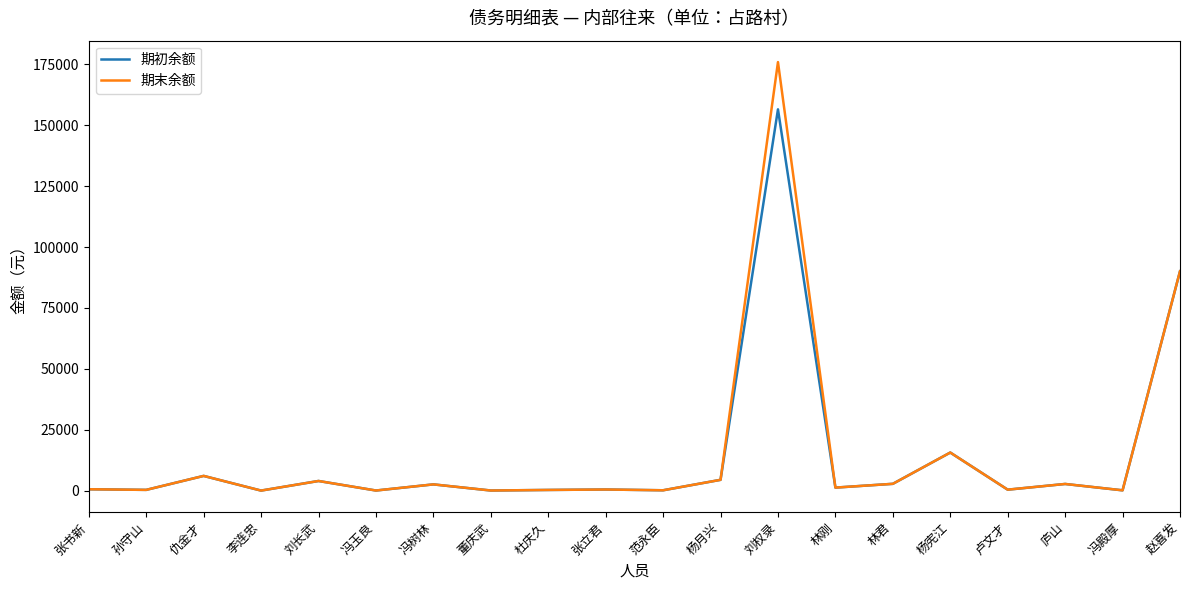

Where is the first local maximum for 期末余额?

仇金才